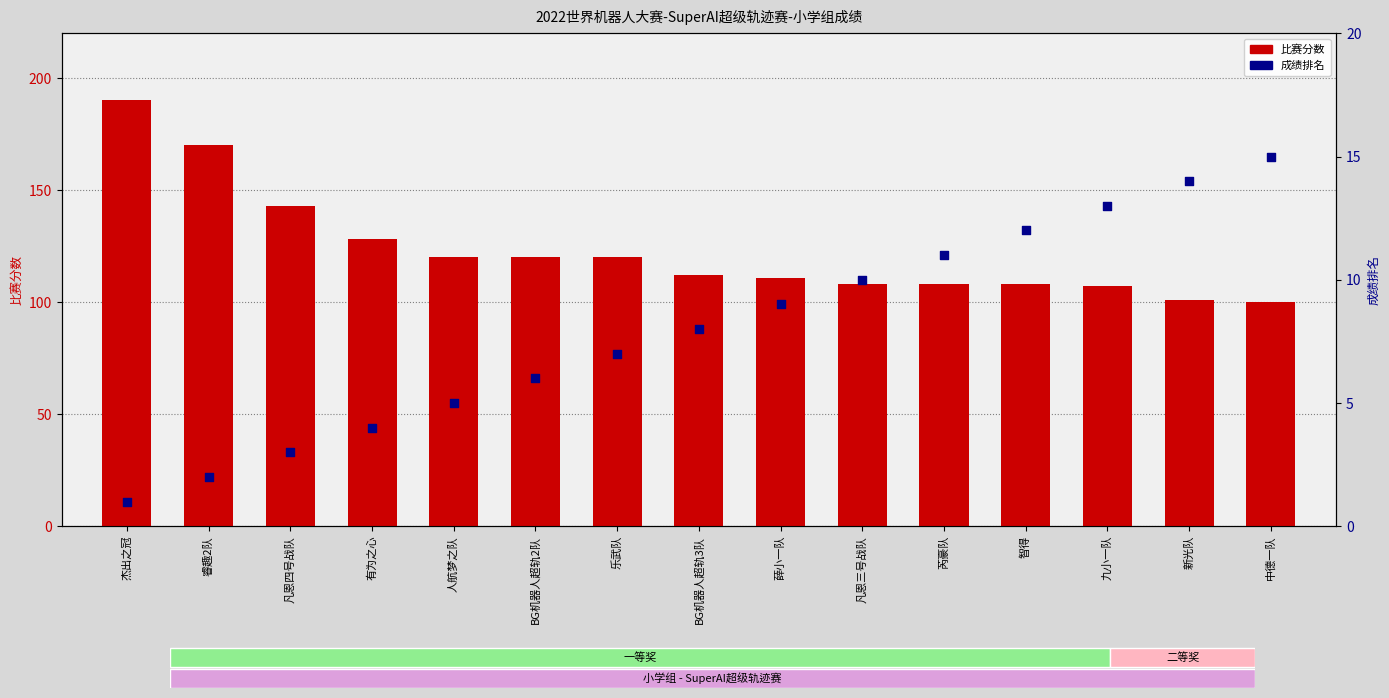

Is the value of 成绩排名 at 乐武队 greater than the value of 比赛分数 at 薛小一队?

No